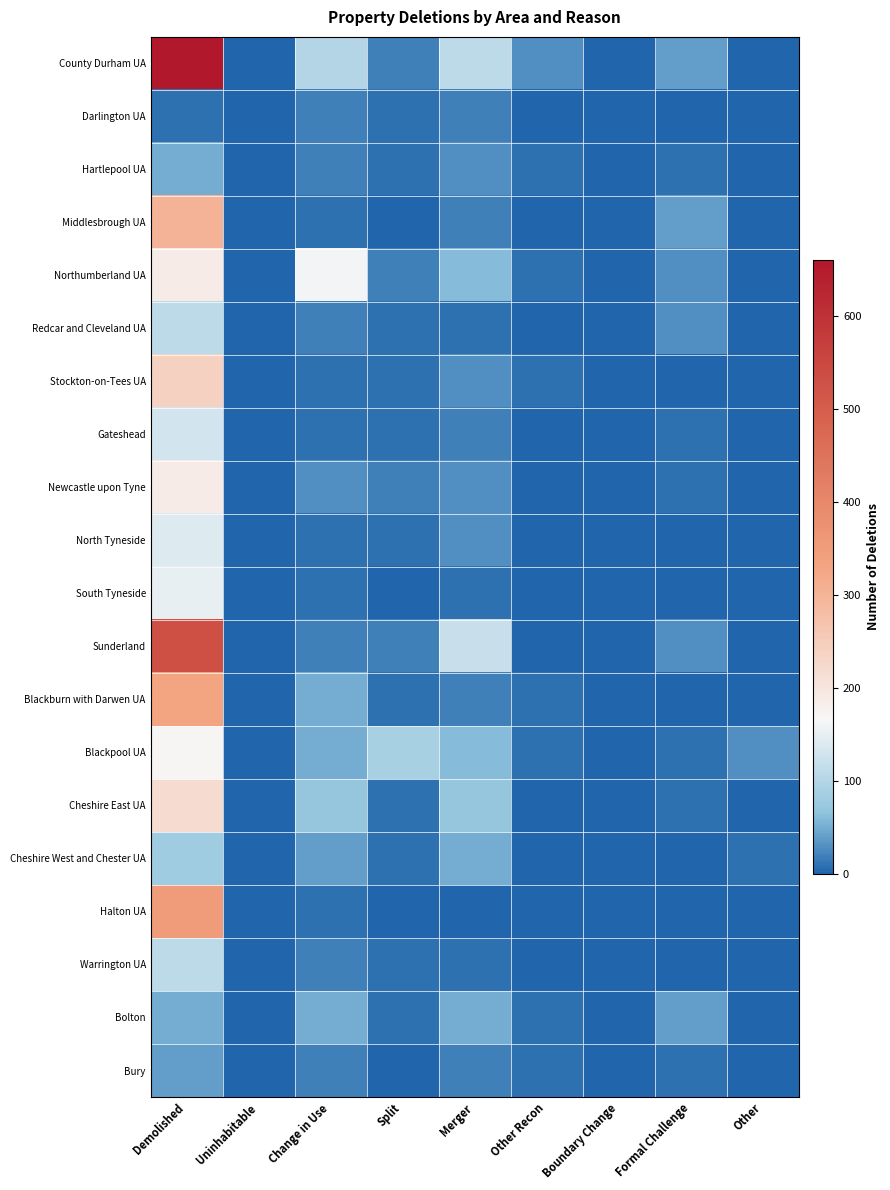

What is the difference between the highest and lowest values at Merger?

120